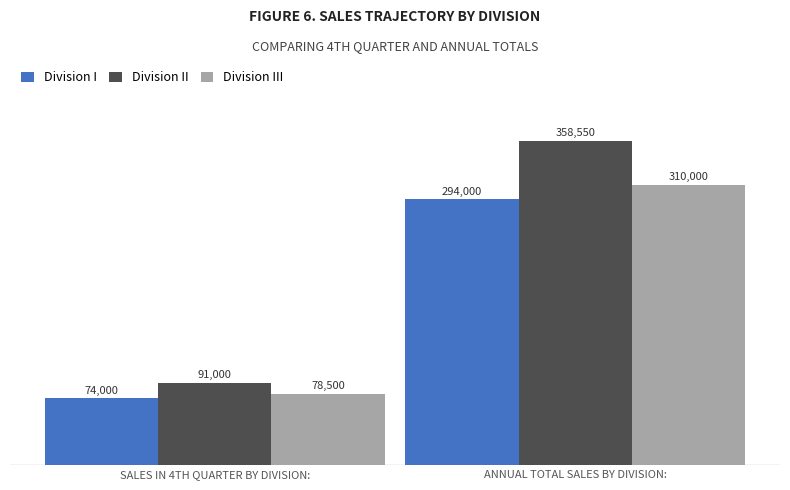

What is the sum of the Division I values at ANNUAL TOTAL SALES BY DIVISION: and SALES IN 4TH QUARTER BY DIVISION:?

368000